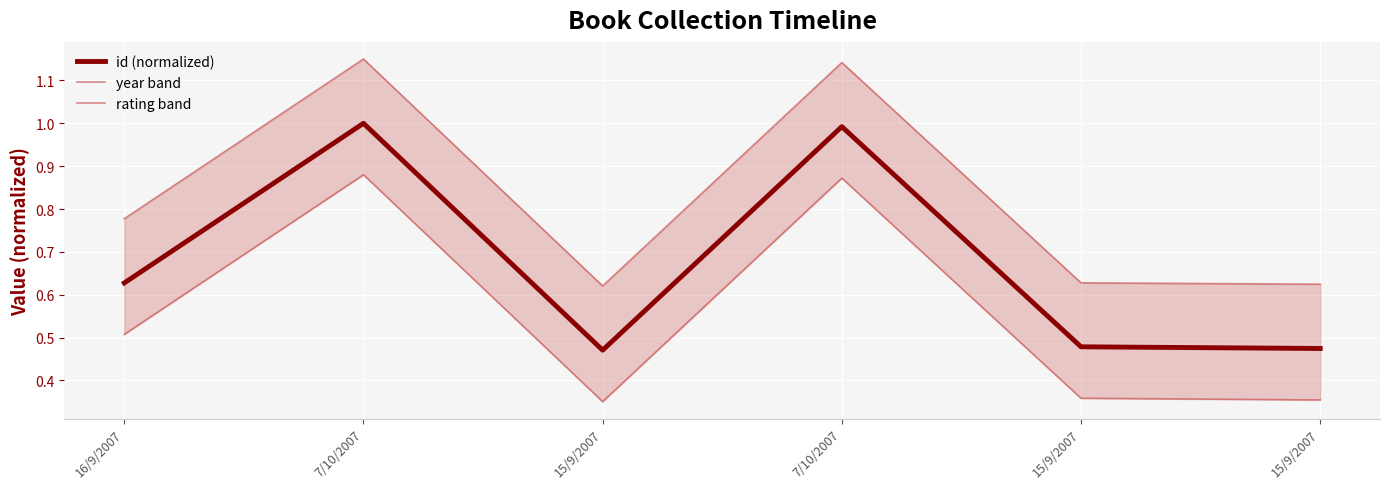

Is the value of rating band at 15/9/2007 greater than the value of year band at 16/9/2007?

No